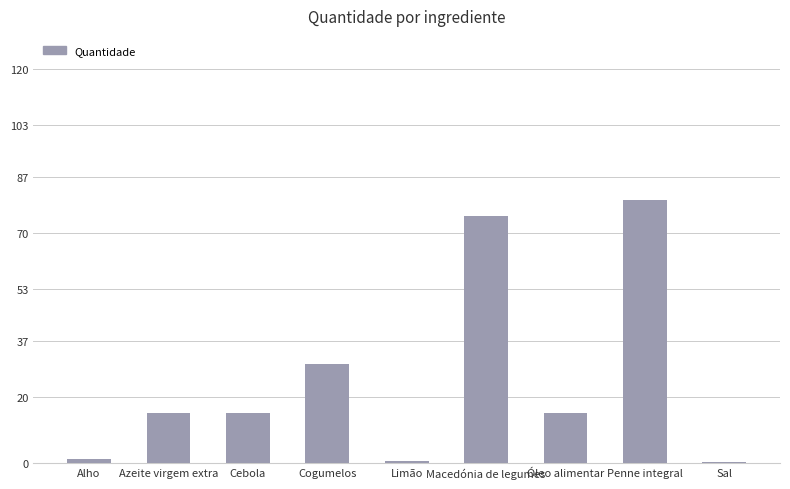

True or false: the data shows 15.0 at Cebola.

True